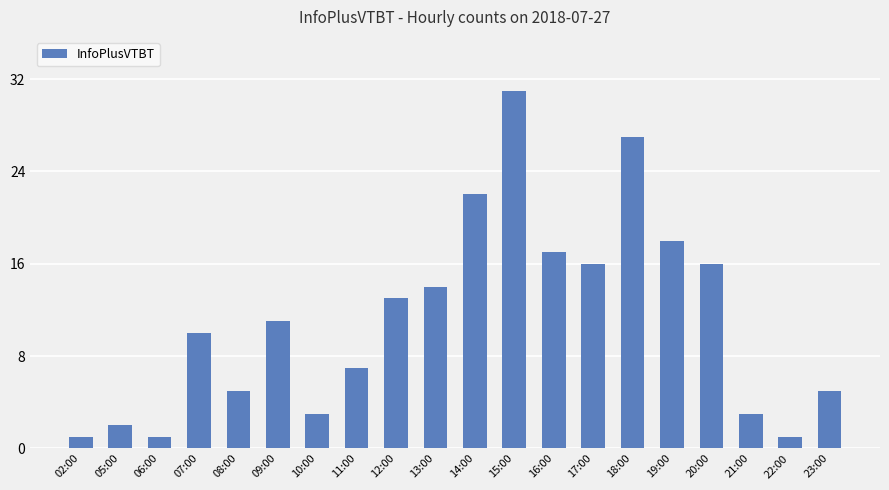

How many data points does each series have?

20